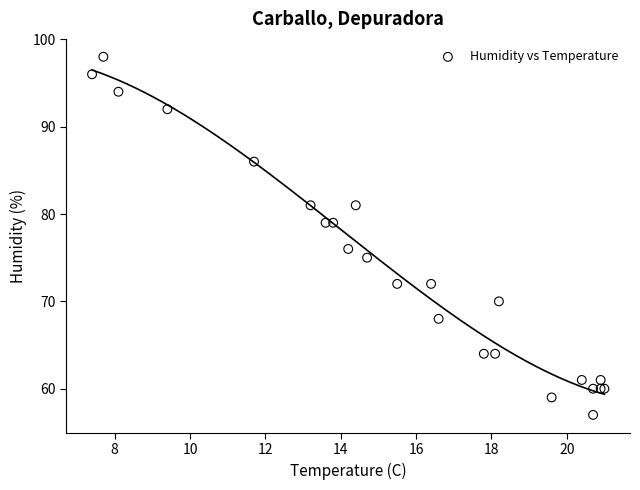

What Y value in the scatter plot is closest to 77?

76